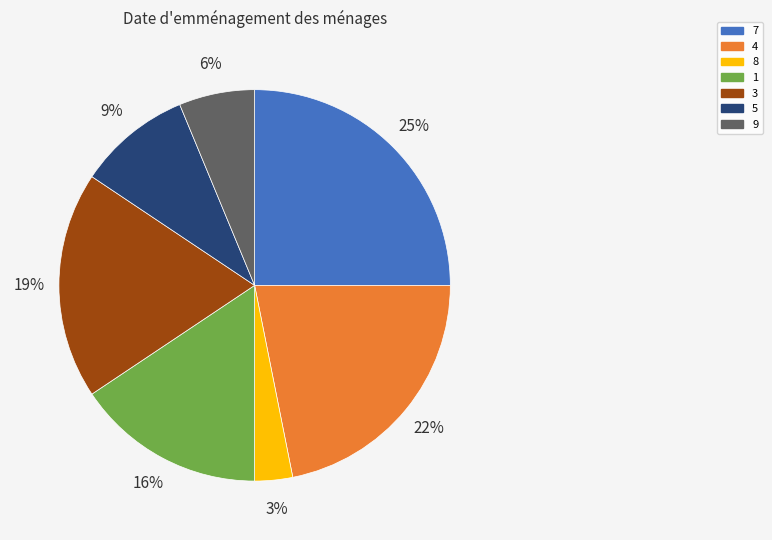

Is the sum of 5 and 9 greater than half?

No